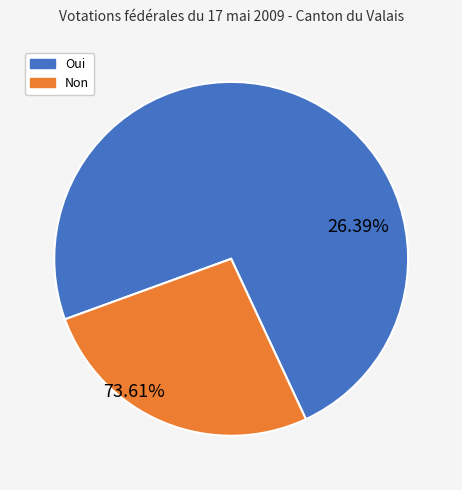

To the nearest percent, what is the difference between the Oui and Non slice percentages?

47%